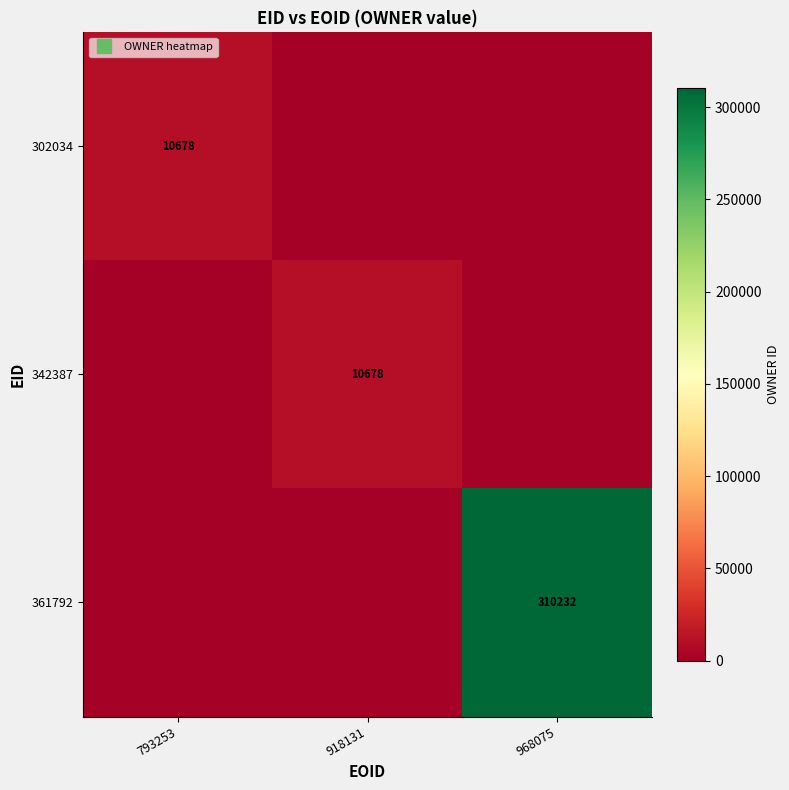

What is the difference between the 302034 values at 918131 and 793253?

10678